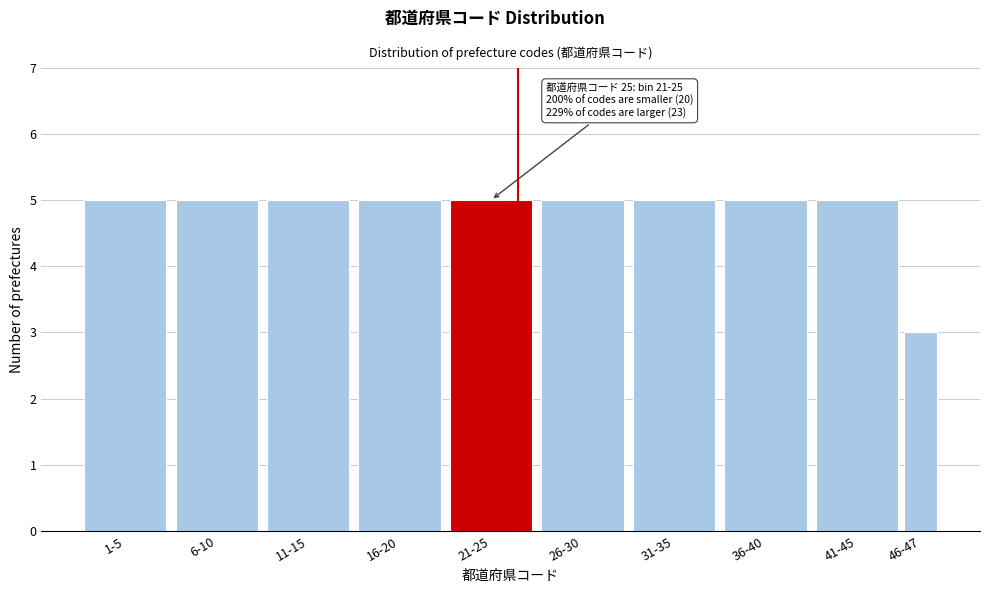

Reading right to left, list all the values displayed in this chart.

3	5	5	5	5	5	5	5	5	5